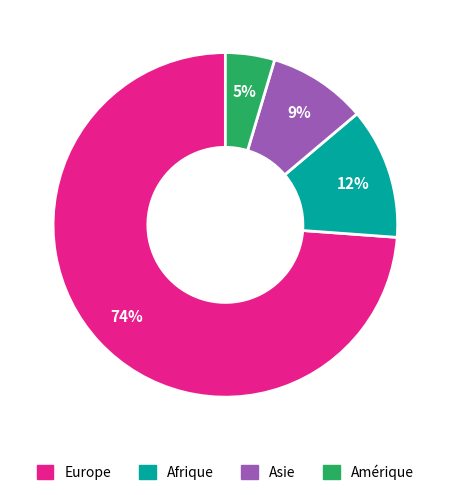

To the nearest percent, what is the difference between the largest and smallest slice percentages?

69%